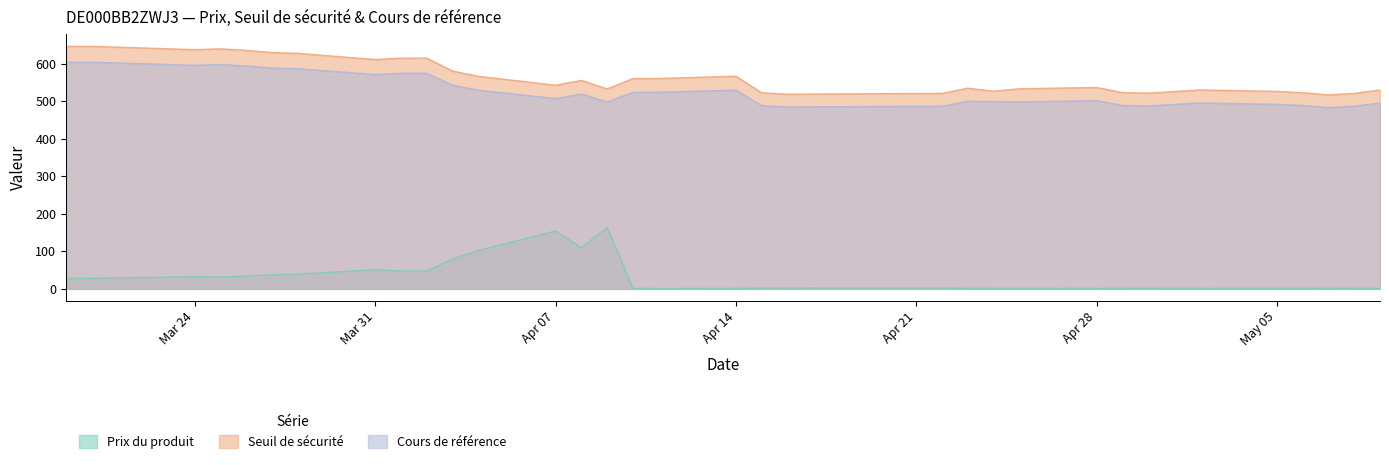

What is the highest value of the Seuil de sécurité series?

646.8